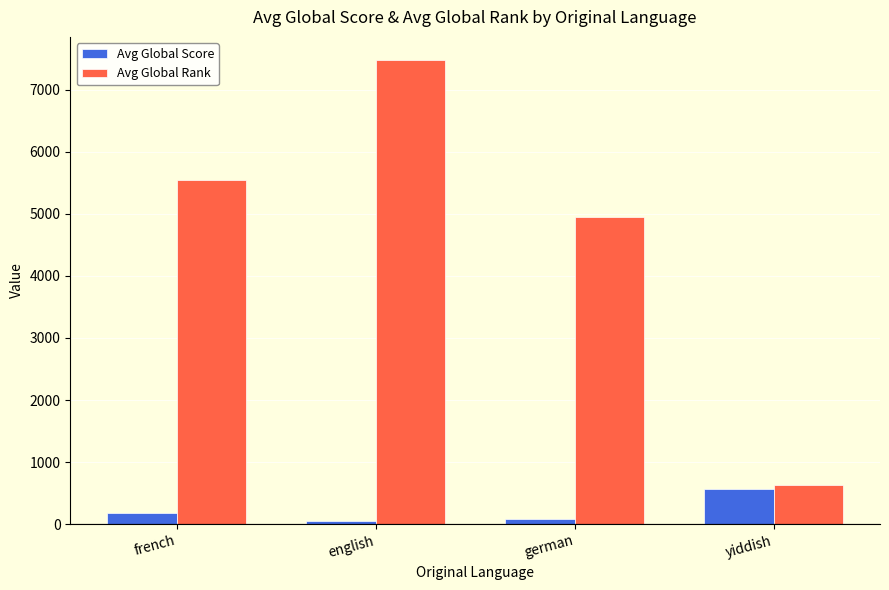

At how many categories does at least one series exceed 6437?

1